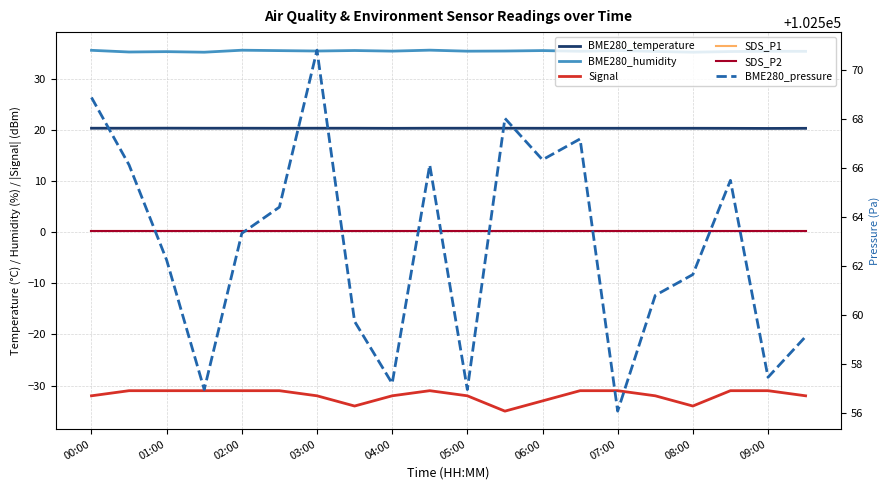

The value of SDS_P1 at 04:00 is 0.1. True or false?

False